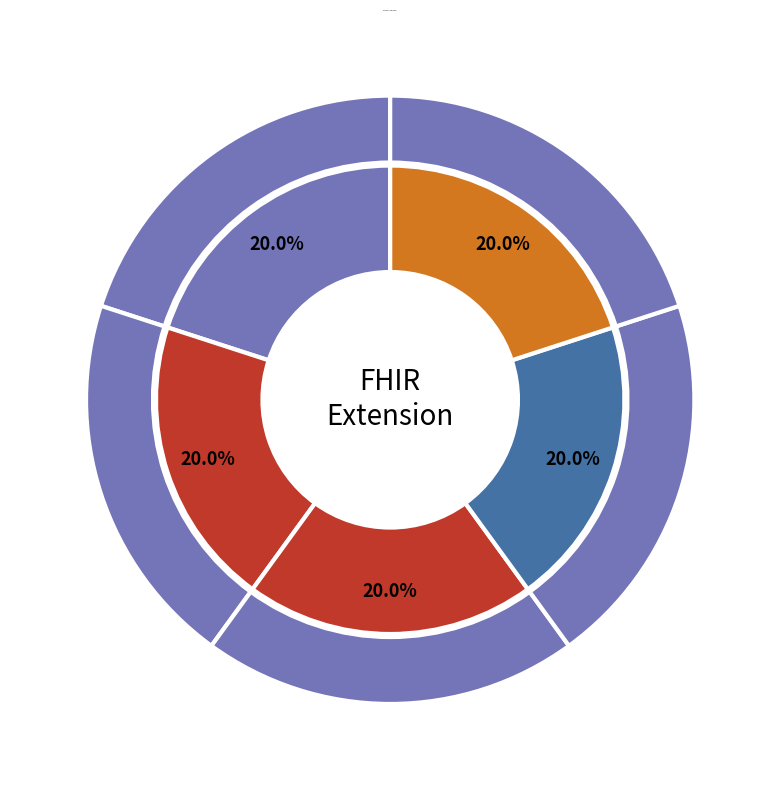

Count the number of slices in the pie.

5